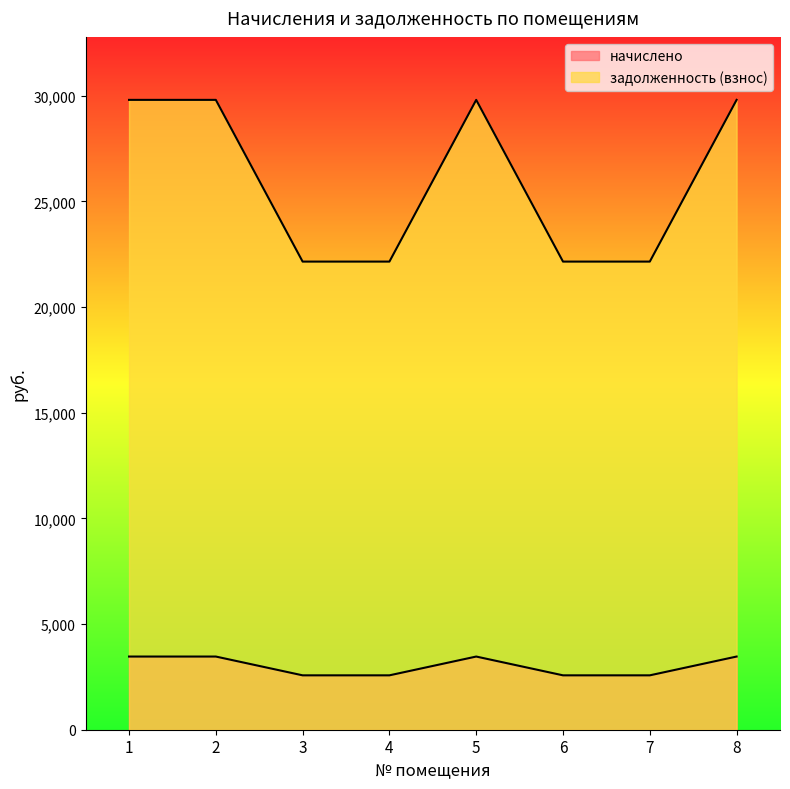

What is the highest value of the задолженность (взнос) series?

29808.5